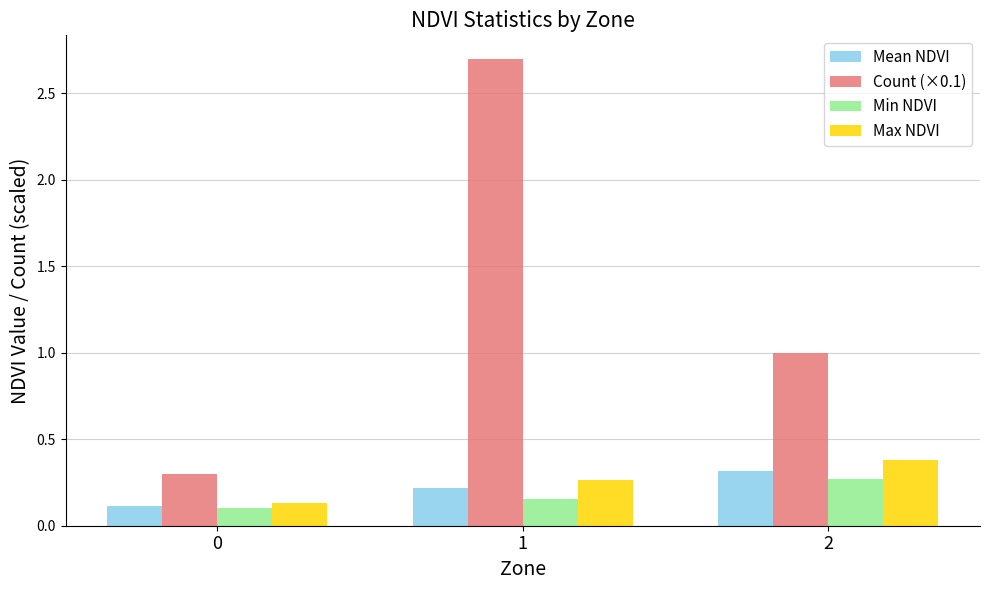

What is the sum of all Mean NDVI values?

0.7